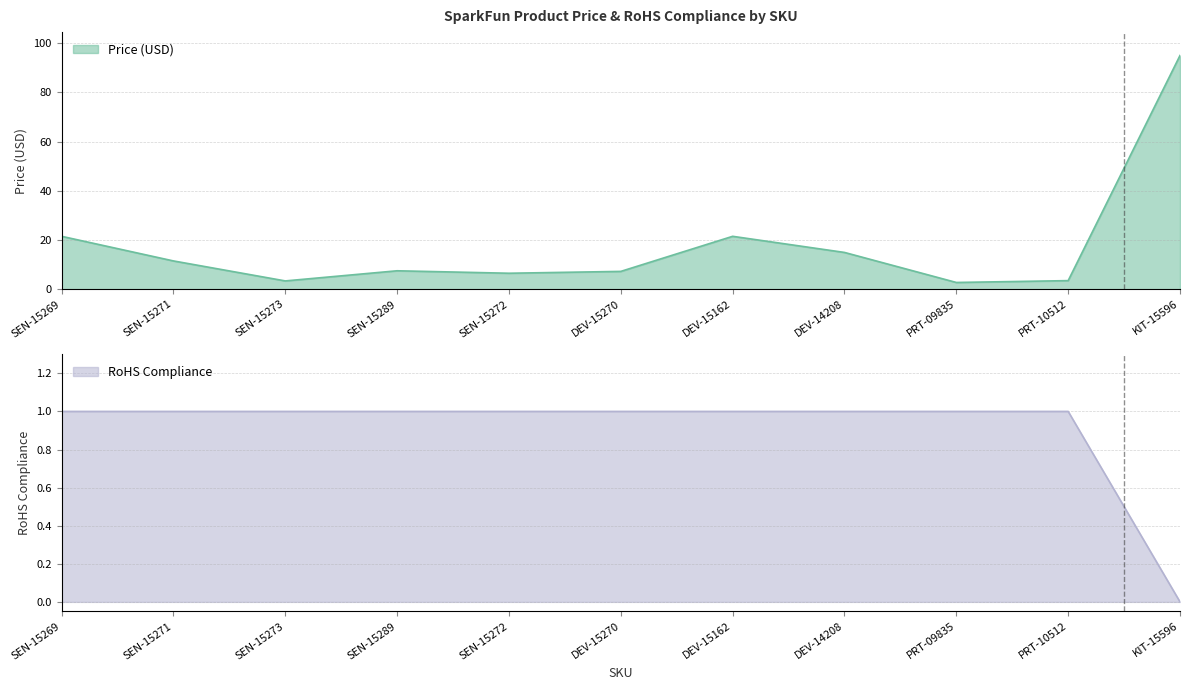

Reading right to left, list all the values displayed in this chart.

Price (USD): KIT-15596=95.0	PRT-10512=3.5	PRT-09835=2.8	DEV-14208=14.9	DEV-15162=21.5	DEV-15270=7.2	SEN-15272=6.5	SEN-15289=7.5	SEN-15273=3.4	SEN-15271=11.5	SEN-15269=21.5
RoHS Compliance: KIT-15596=0.0	PRT-10512=1.0	PRT-09835=1.0	DEV-14208=1.0	DEV-15162=1.0	DEV-15270=1.0	SEN-15272=1.0	SEN-15289=1.0	SEN-15273=1.0	SEN-15271=1.0	SEN-15269=1.0